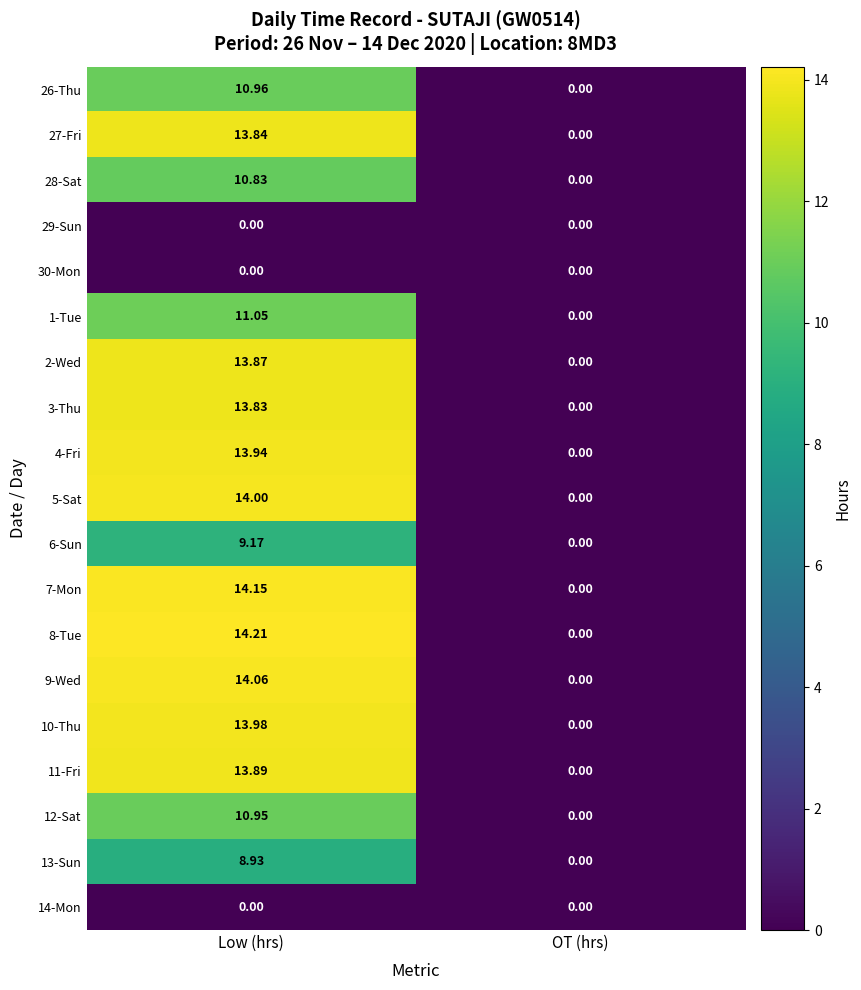

Between Low (hrs) and OT (hrs), which series saw the biggest shift?

8-Tue